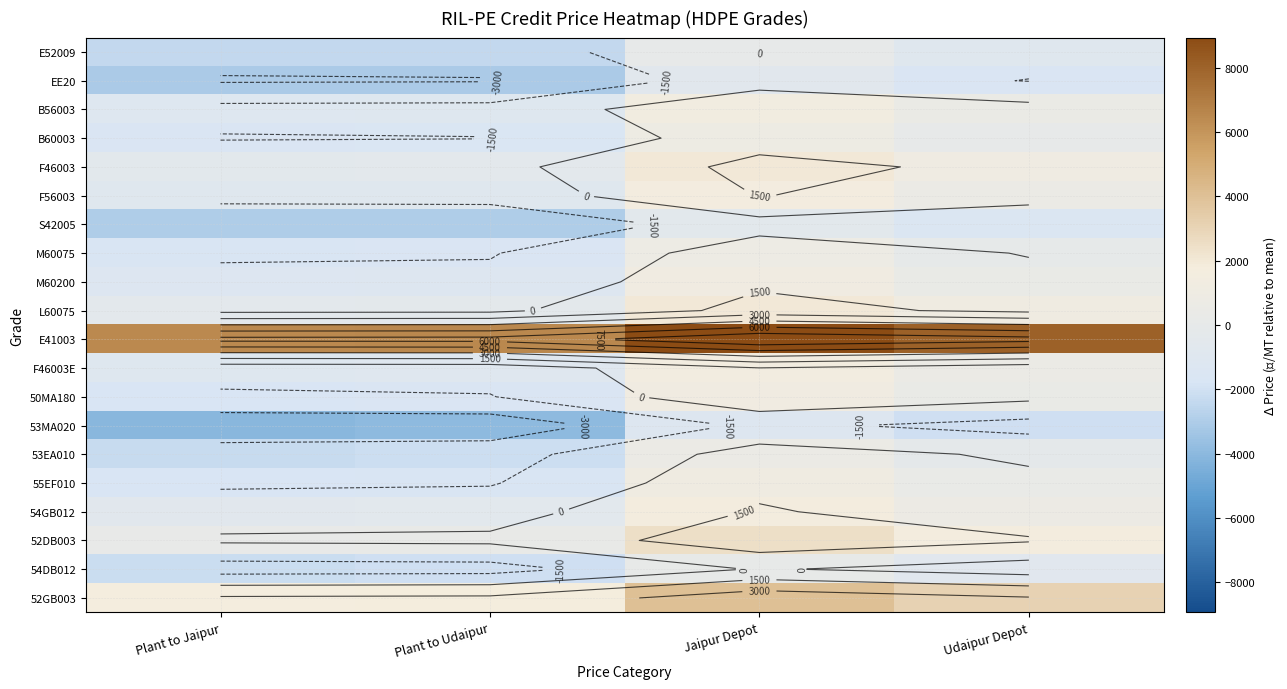

The EE20 series shows -3074.5 at Plant to Udaipur. True or false?

True